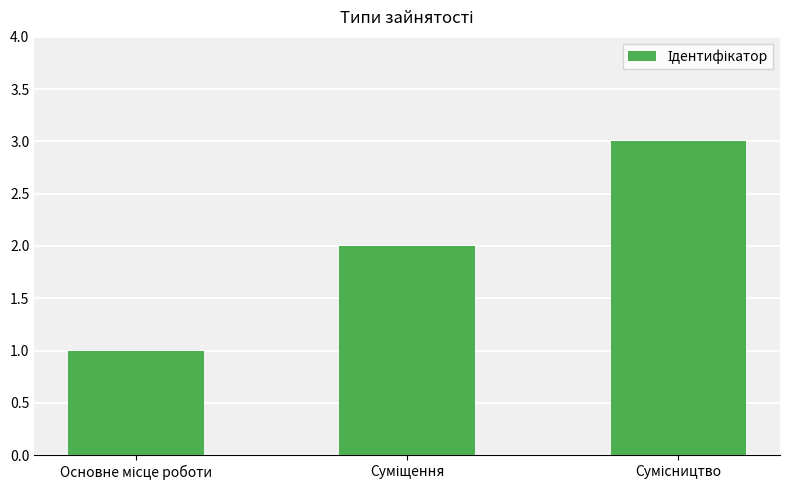

What is the sum of all values?

6